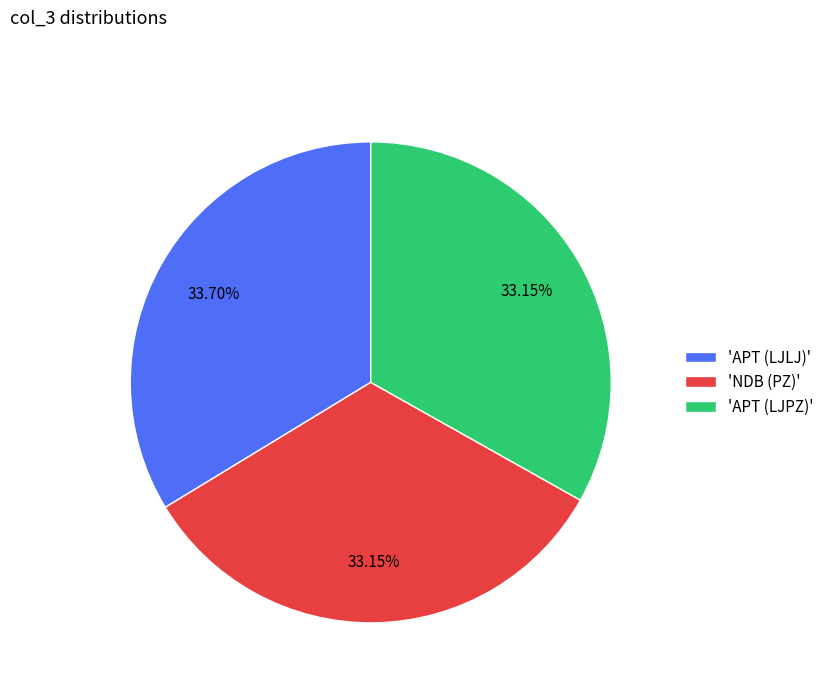

Count the number of slices in the pie.

3